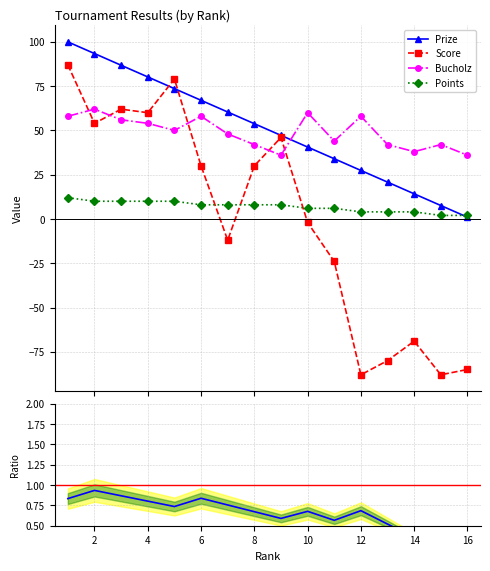

True or false: Prize has more than 1 points higher than both neighbors.

False